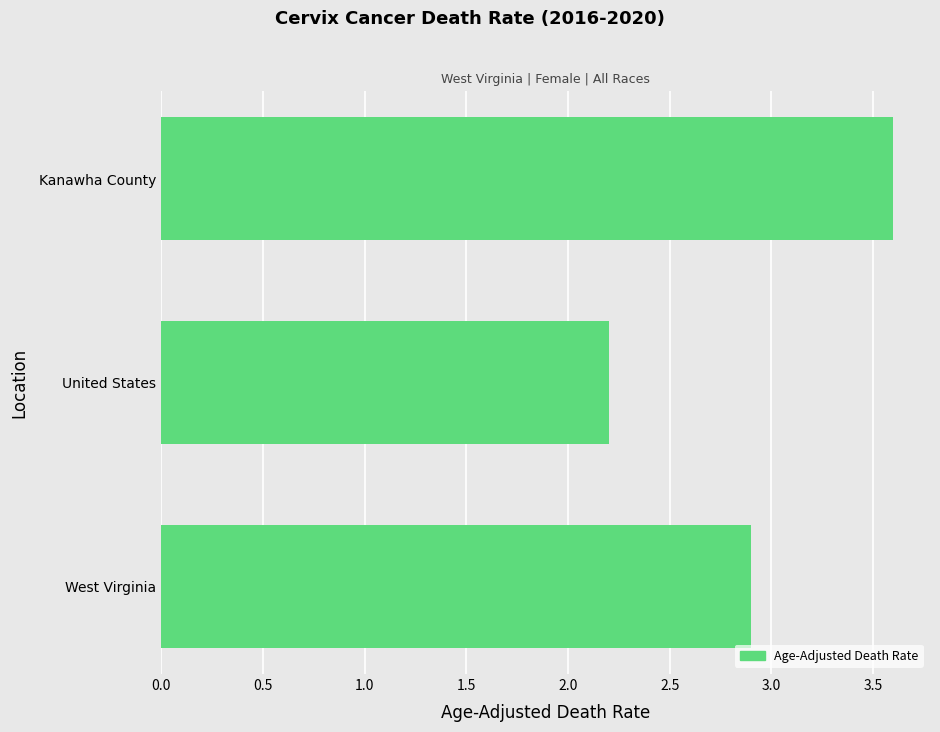

What is the difference between the second highest and minimum values?

0.7